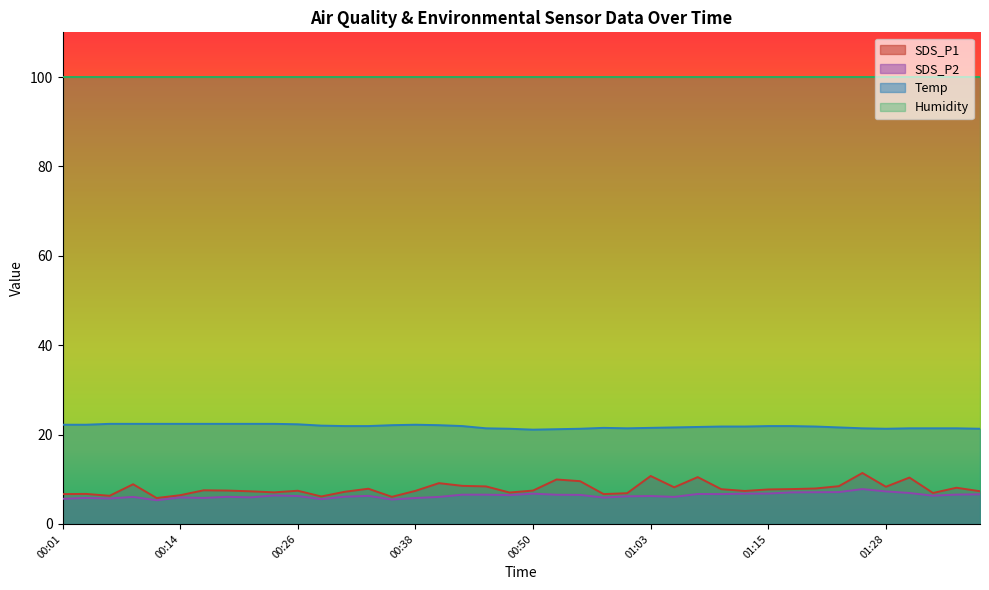

Which series has the largest range (max minus min)?

SDS_P1